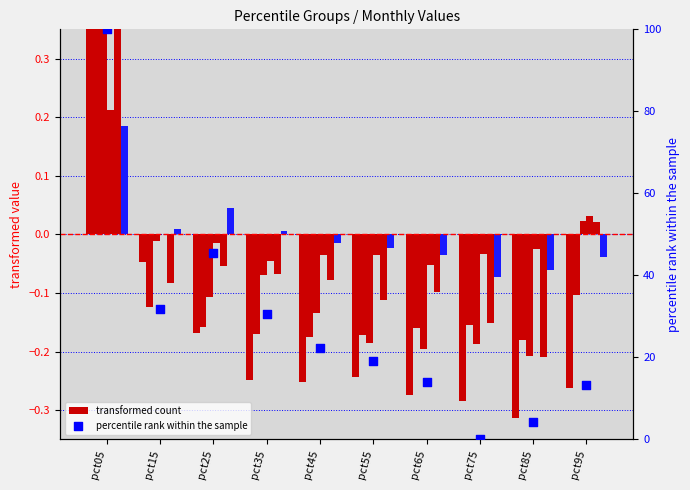

Is the value of Mar at pct15 greater than the value of Apr at pct55?

Yes